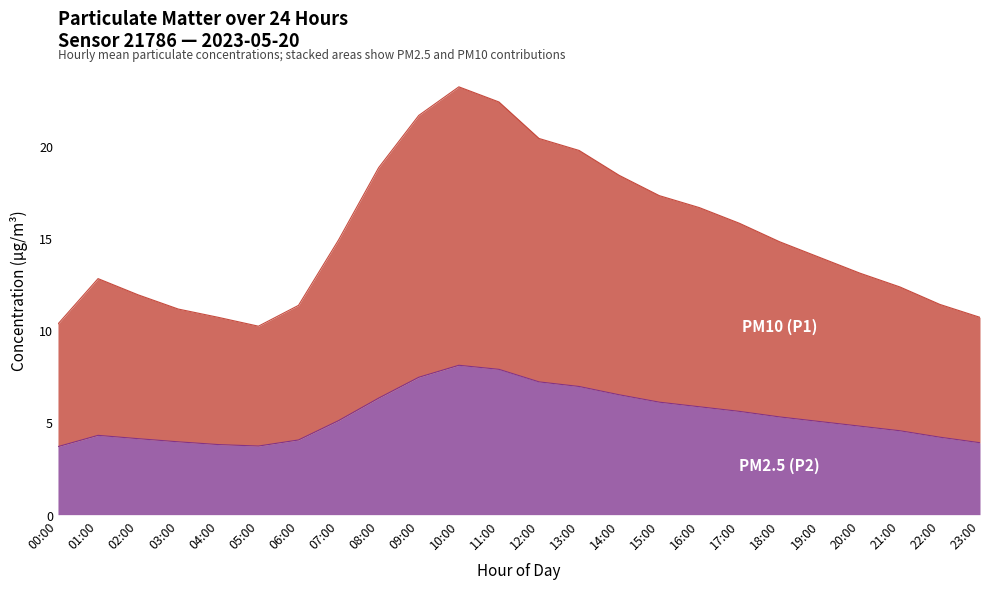

What is the label of the 21st point from the left?

20:00